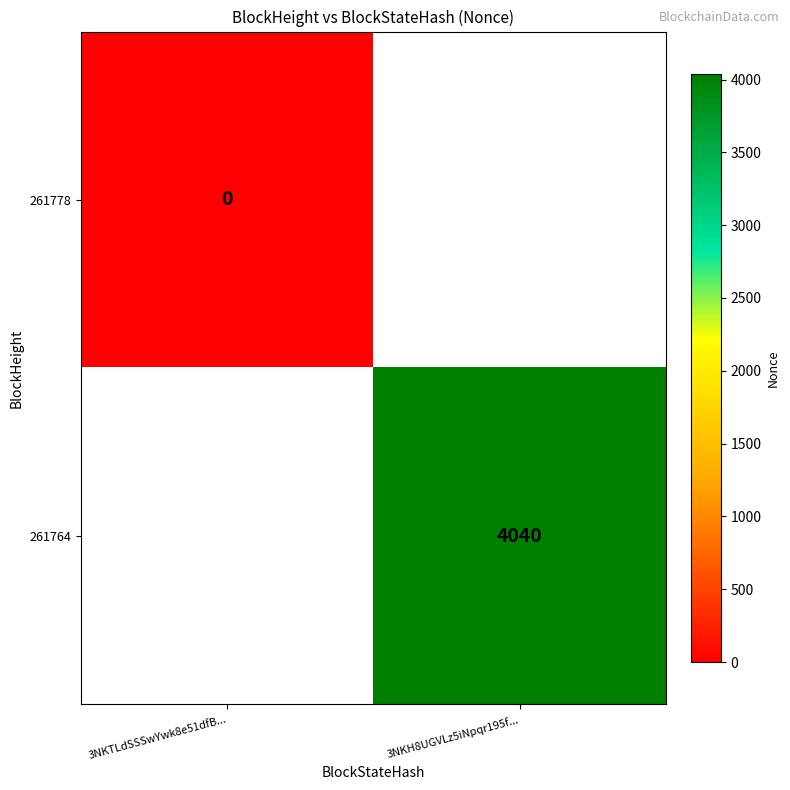

Is it true that 261764 equals 4040 at 3NKH8UGVLz5iNpqr195f...?

True